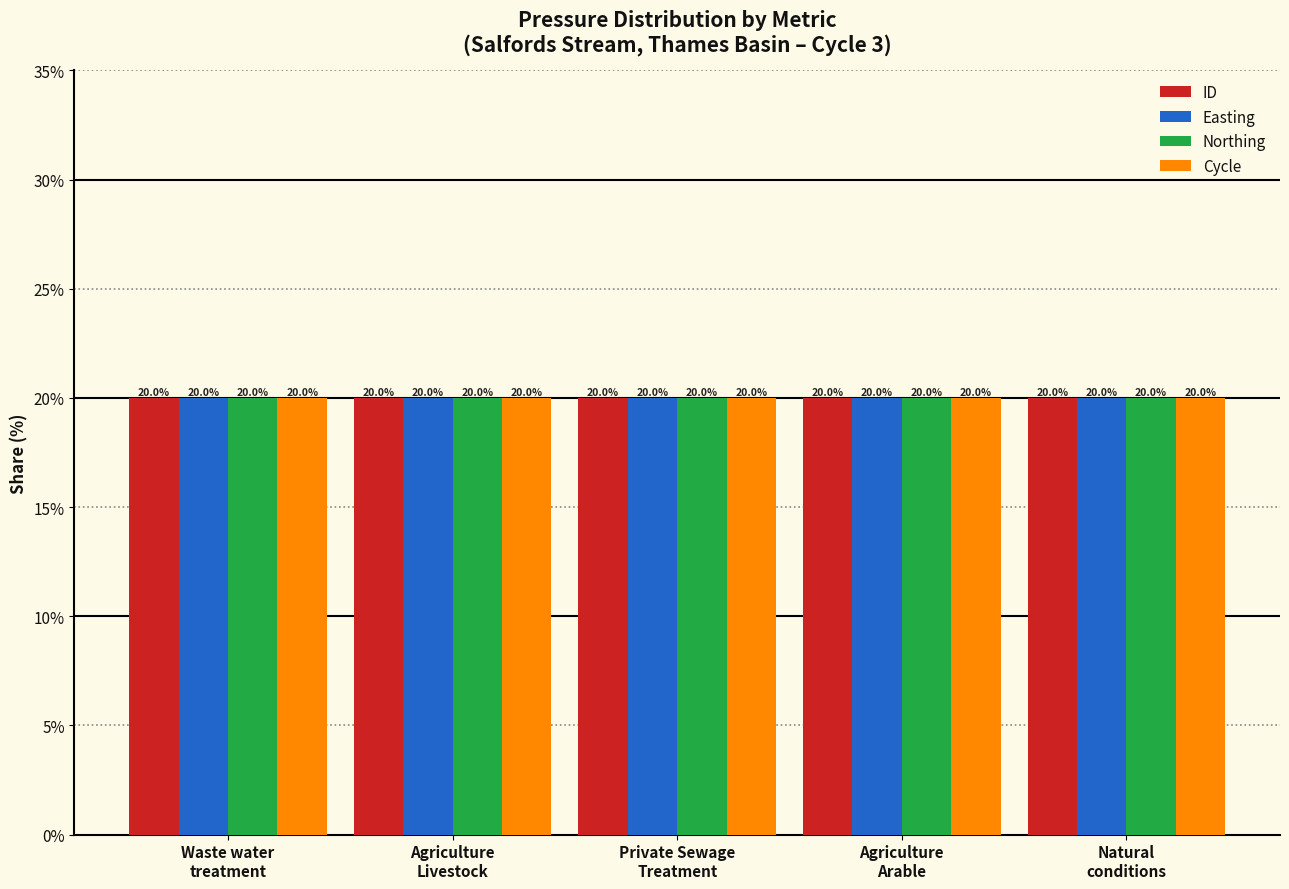

At how many categories does at least one series exceed 19?

5